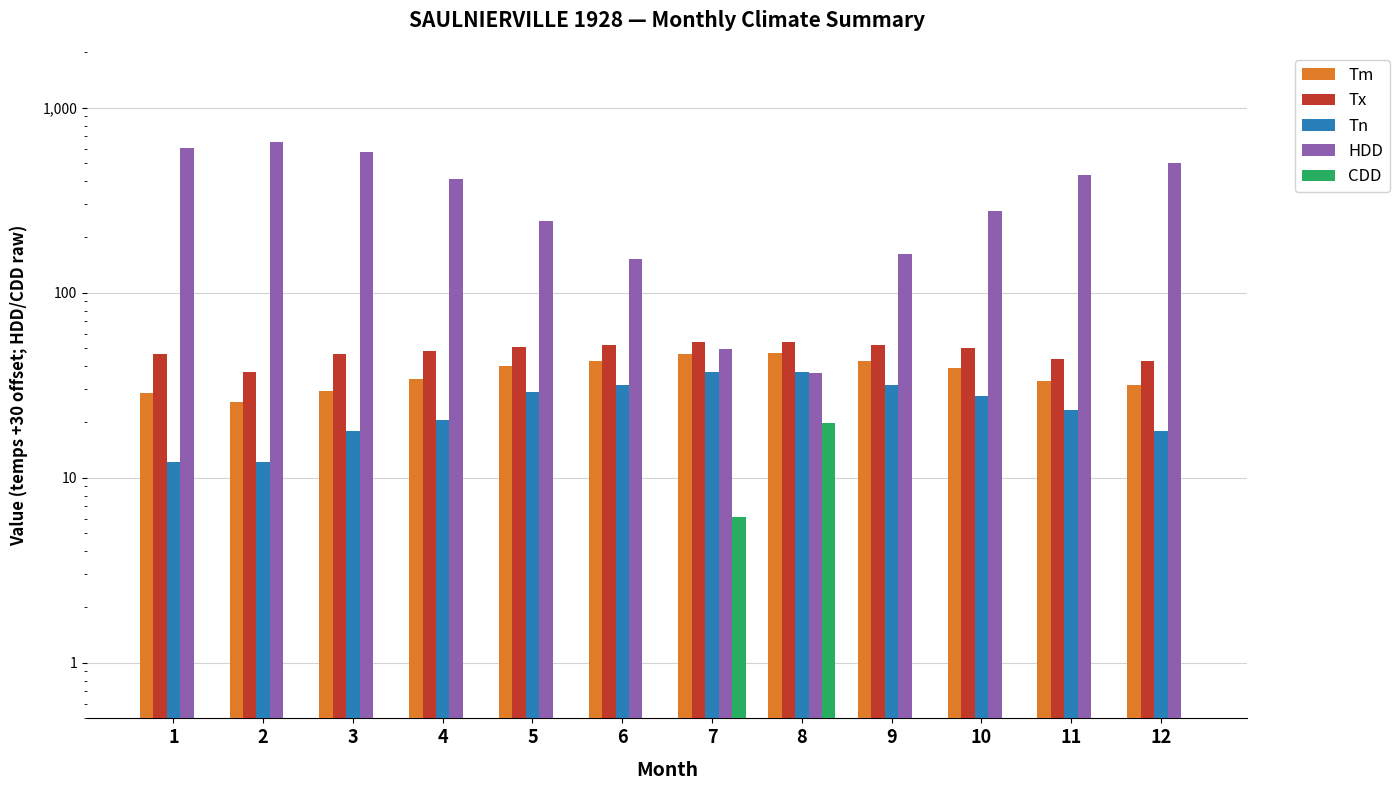

Which series has the largest range (max minus min)?

HDD